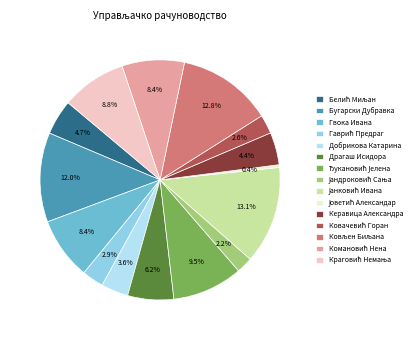

Does any single category account for the majority?

No